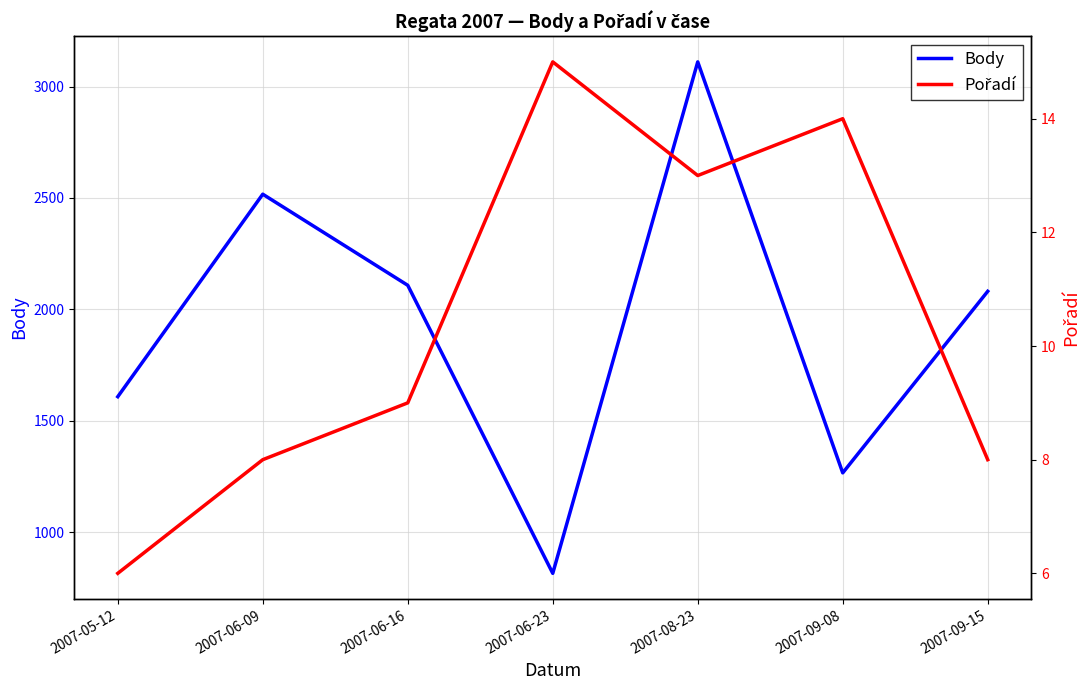

Reading left to right, what are all the values shown in this chart?

Body: 1608	2517	2108	815	3111	1266	2081
Pořadí: 6	8	9	15	13	14	8